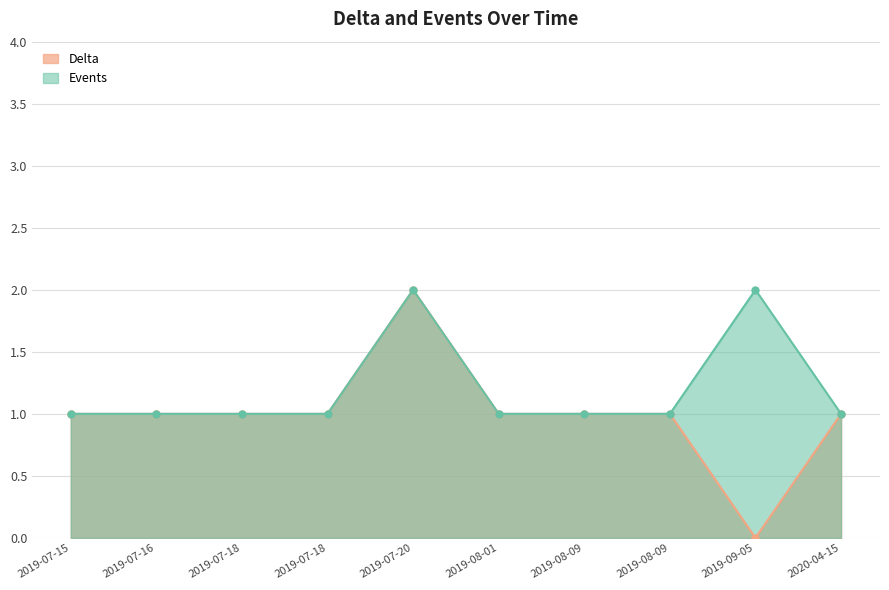

In Events, how many points are higher than both neighbors (excluding endpoints)?

2